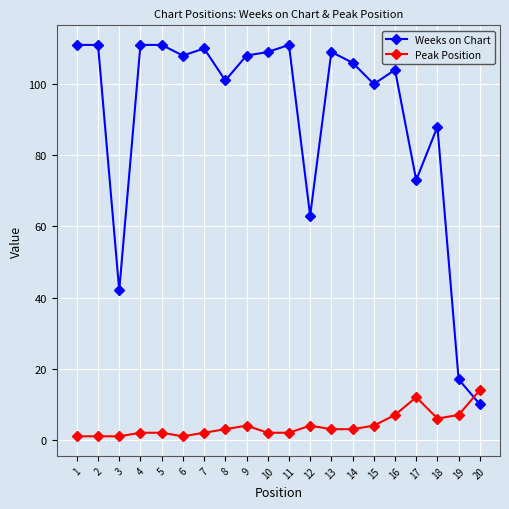

What is the minimum value shown in the chart?

1